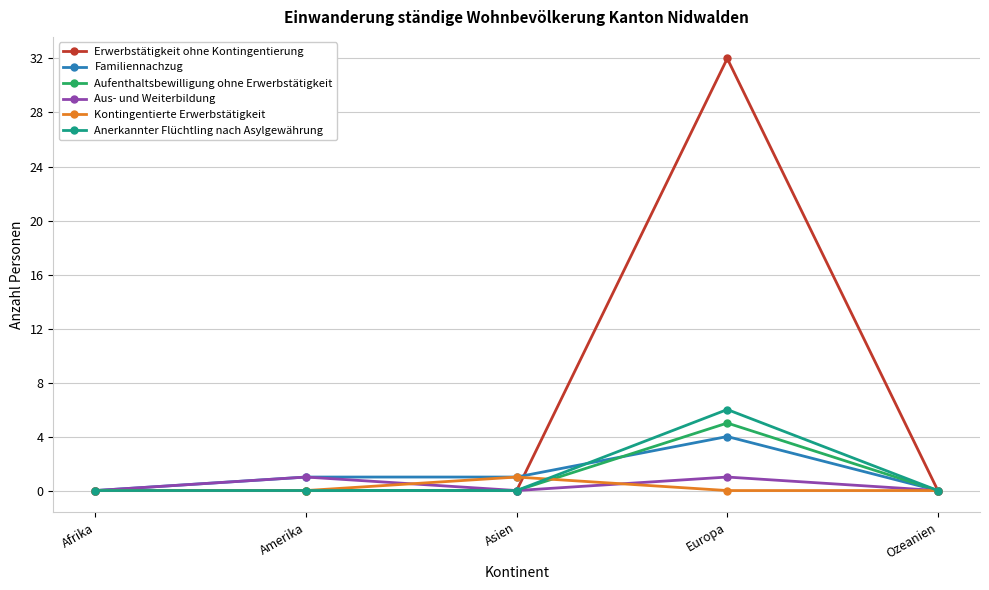

What is the sum of the Kontingentierte Erwerbstätigkeit values at Afrika and Asien?

1